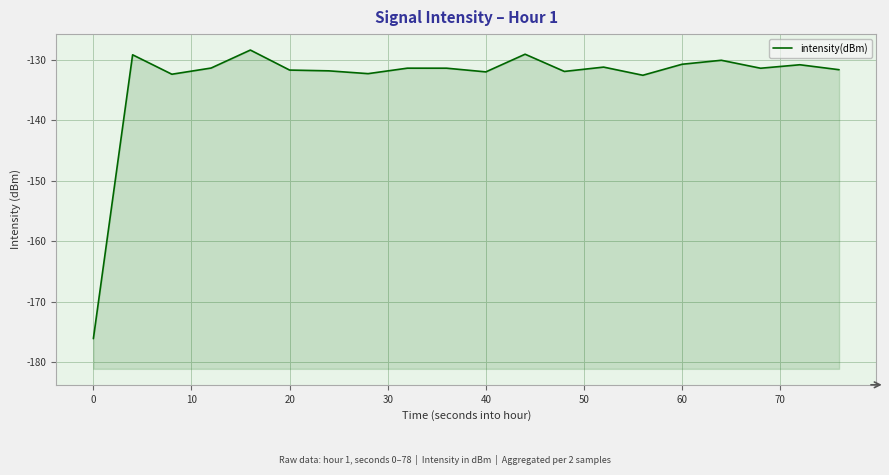

Reading left to right, transcribe all the data shown in this chart.

-176.1	-129.2	-132.4	-131.4	-128.4	-131.7	-131.8	-132.3	-131.4	-131.4	-132.0	-129.1	-131.9	-131.2	-132.5	-130.7	-130.1	-131.4	-130.8	-131.6